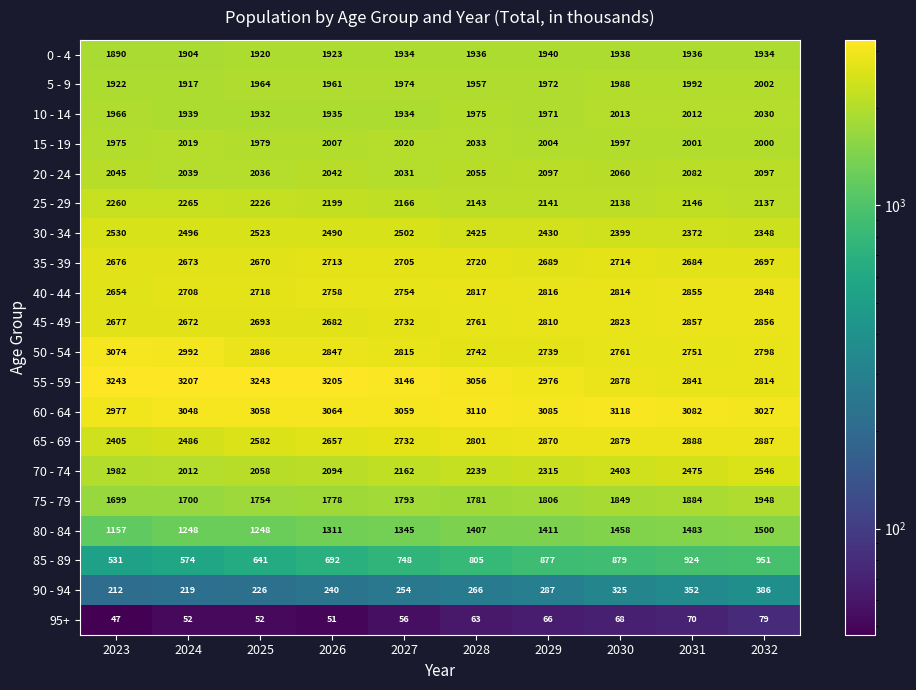

The value of 75 - 79 at 2024 is 616. True or false?

False